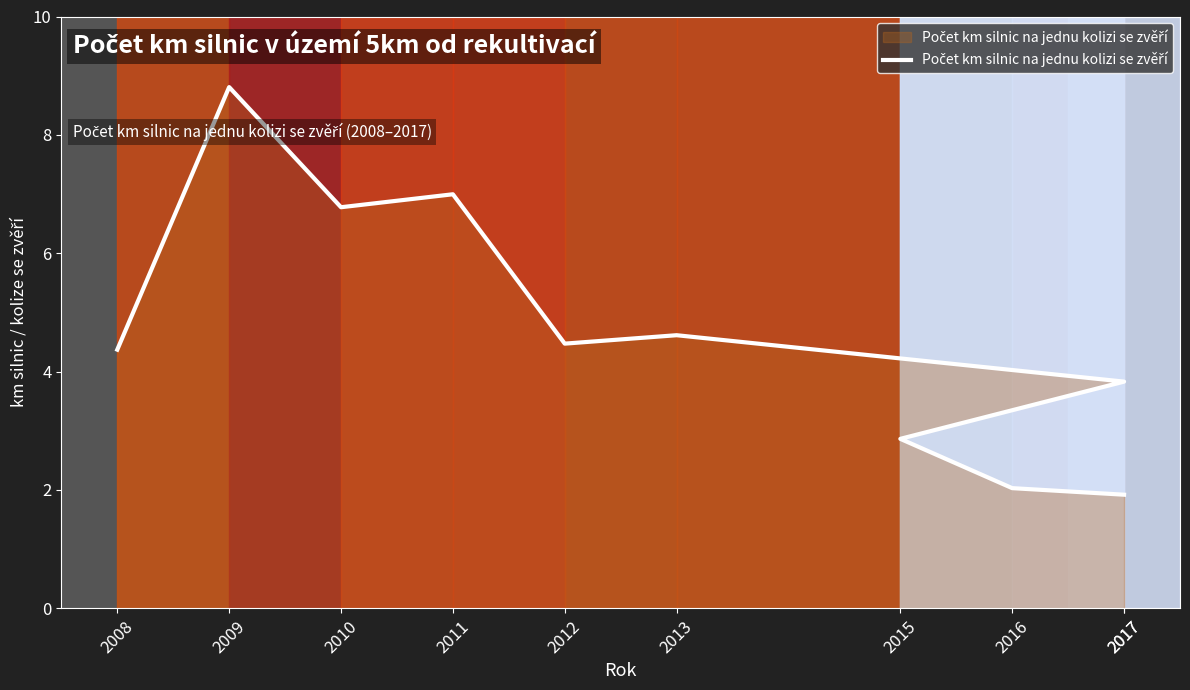

How many data points are less than 4?

4